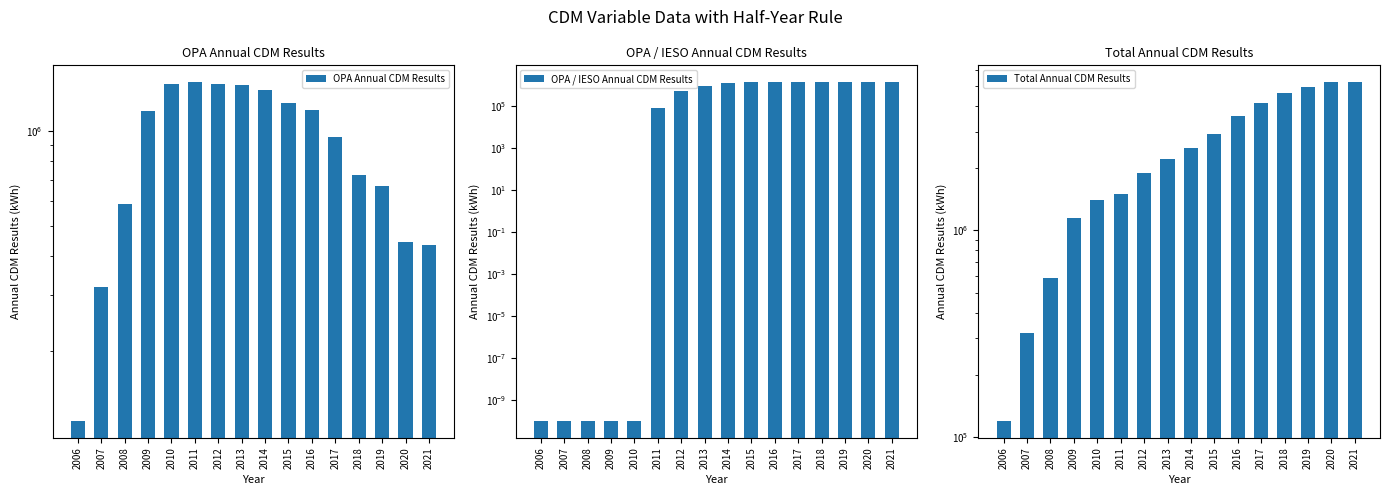

What is the total value across all series at 2016?

6026321.5